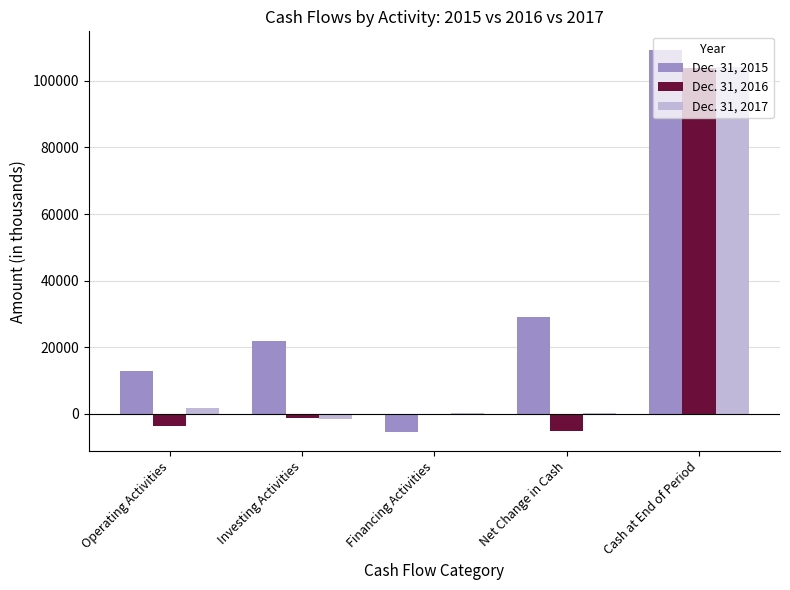

The value of Dec. 31, 2017 at Financing Activities is 125. True or false?

True